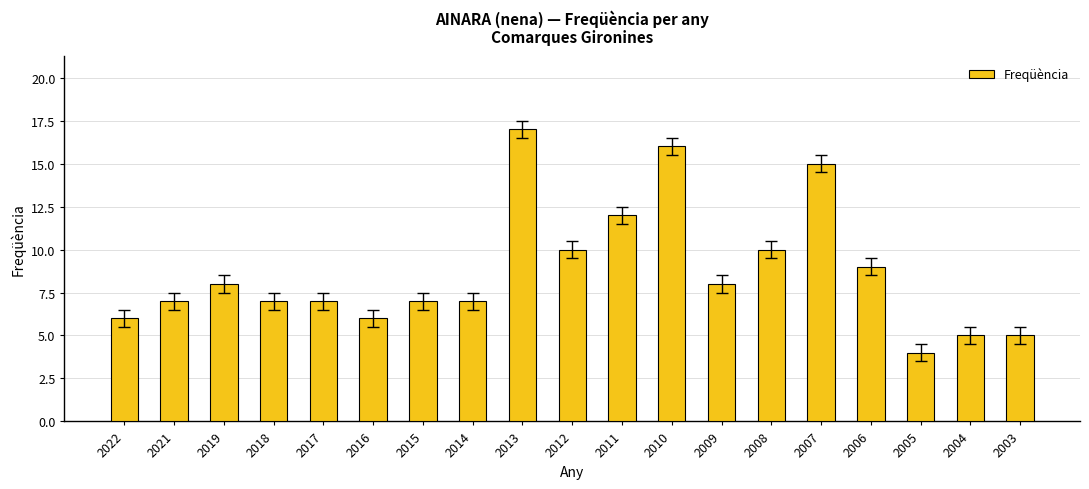

Which has a higher value, 2019 or 2004?

2019